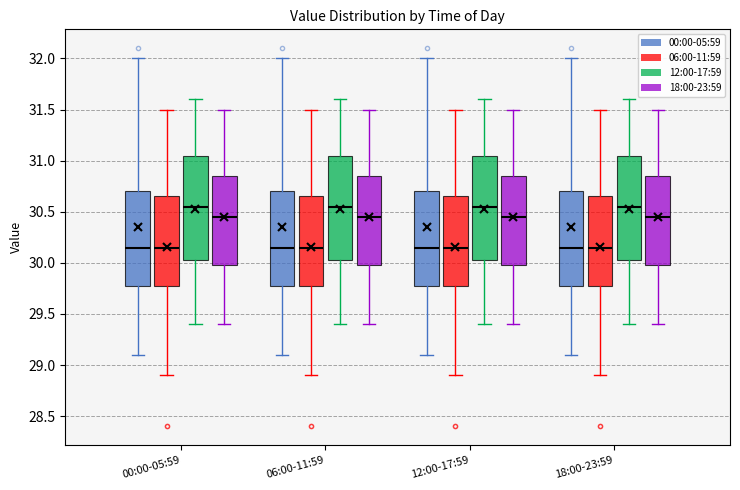

Where does the lower whisker of the box for 18:00-23:59 (18:00-23:59) end on the y-axis? The values are not printed on the chart, so give them approximately, as read against the axis.

29.40